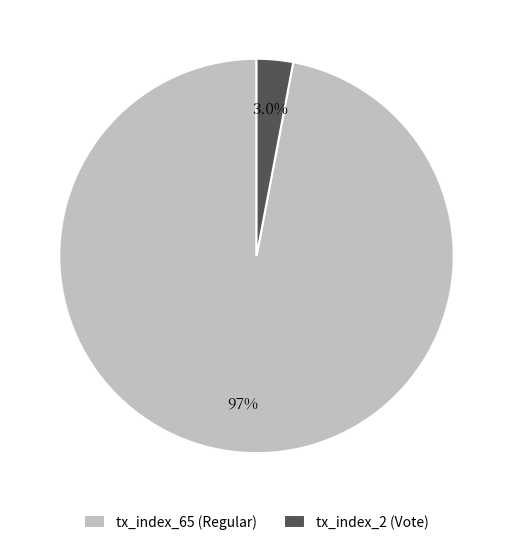

To the nearest percent, what is the difference between the tx_index_2 and tx_index_65 slice percentages?

94%